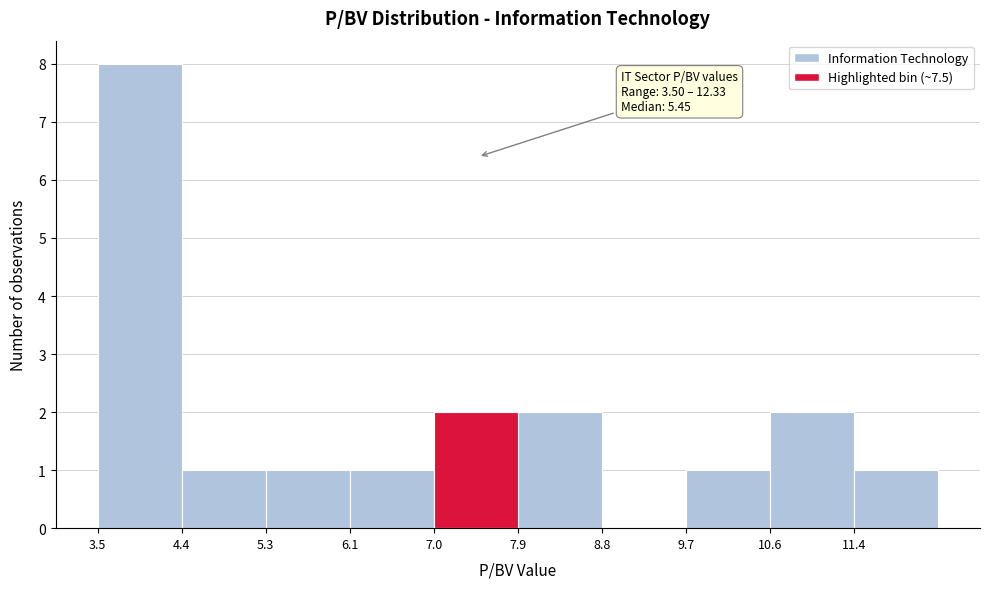

Over which range of the x-axis is the bar tallest?

3.5 to 4.4